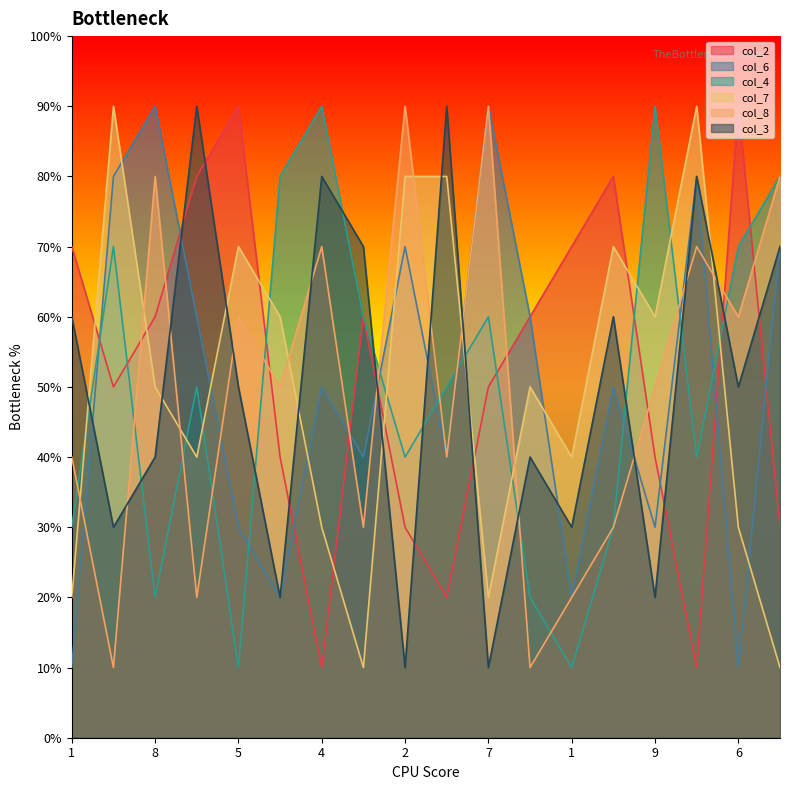

At which label is col_3 closest to 5?

5